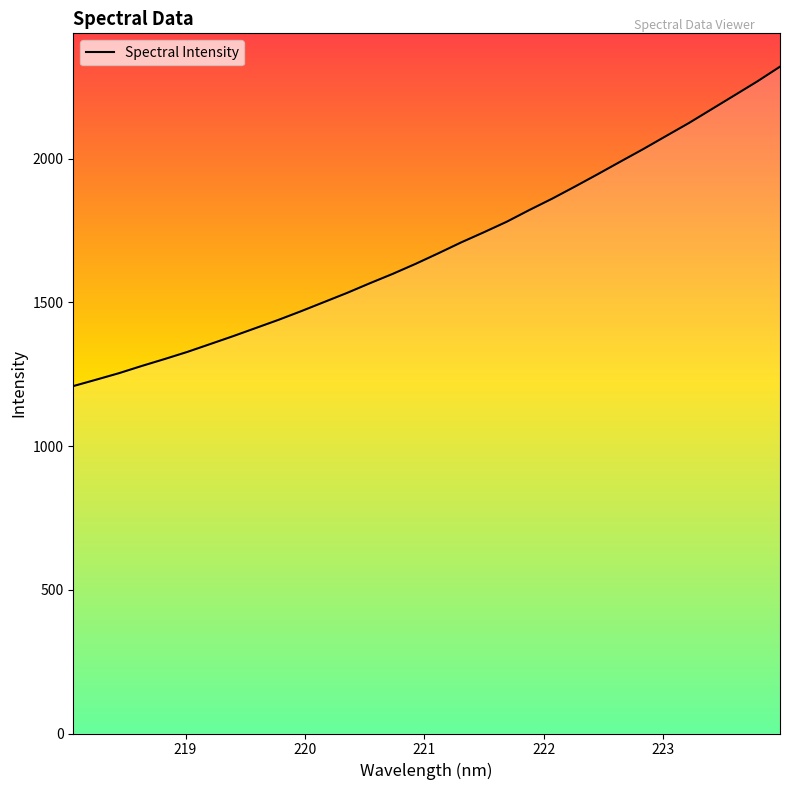

What is the maximum value shown in the chart?

2319.9